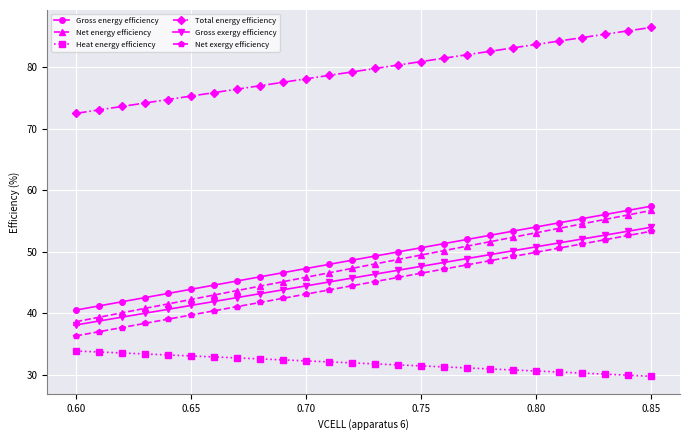

Which series has the largest range (max minus min)?

Net energy efficiency